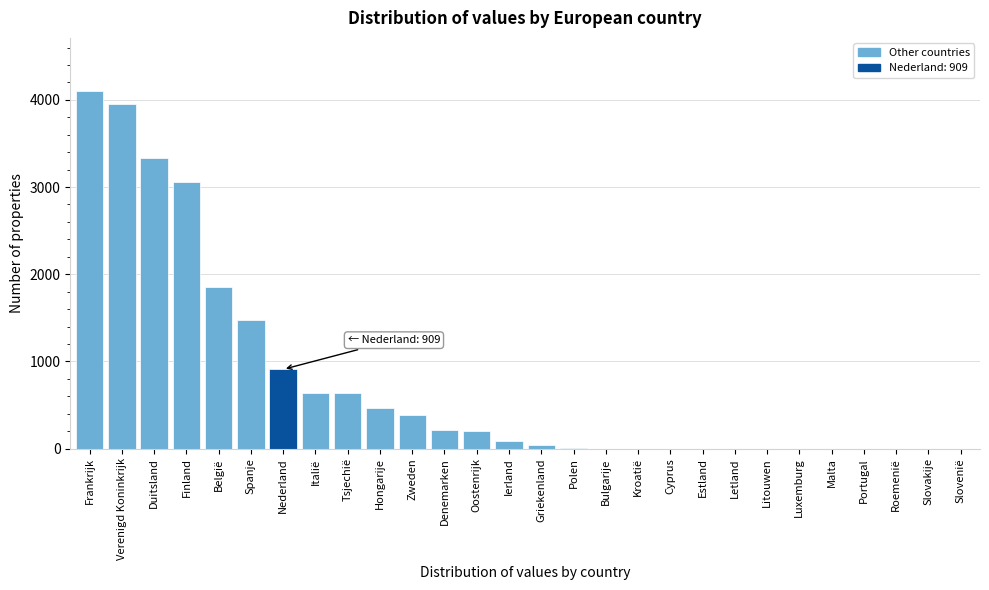

What is the change in value from Denemarken to Slovakije?

-214